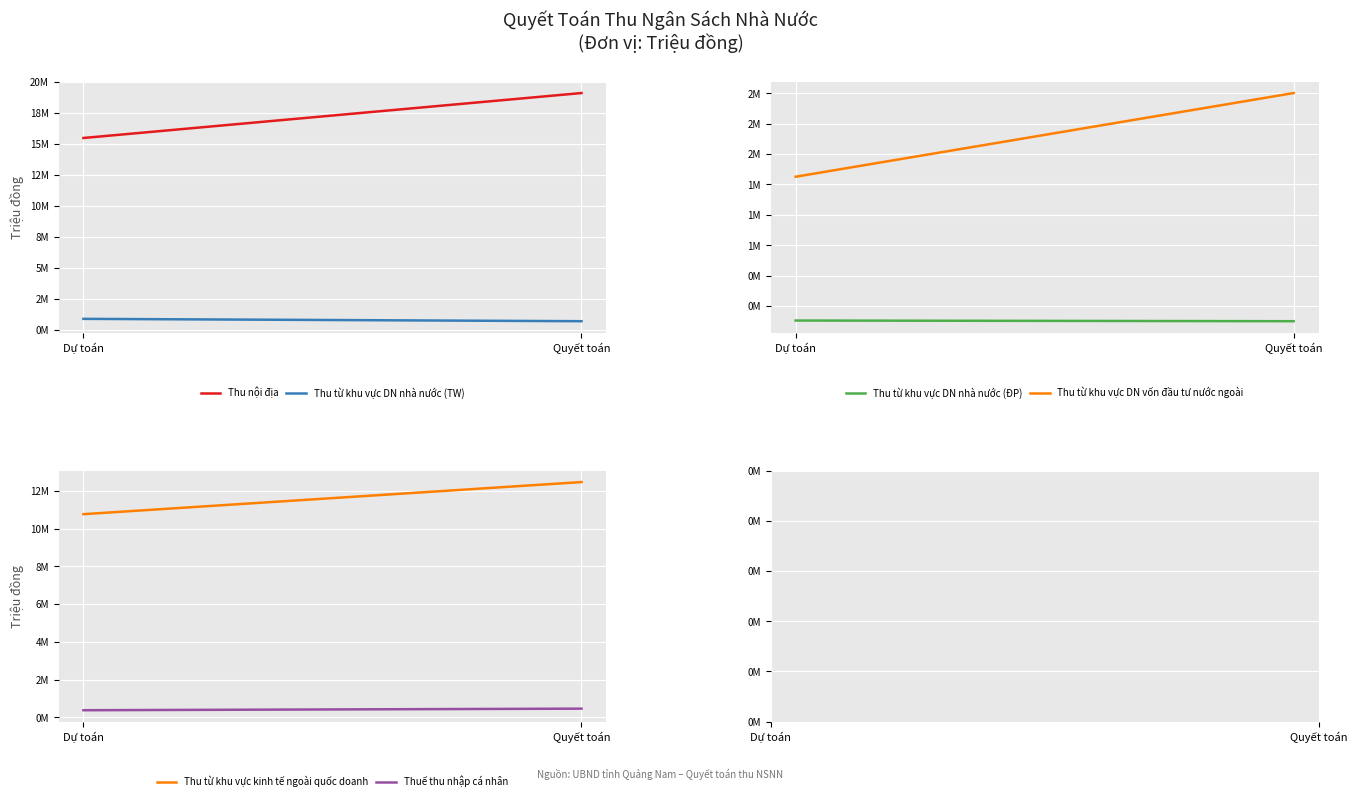

Is this an area chart (filled region under the line)?

No